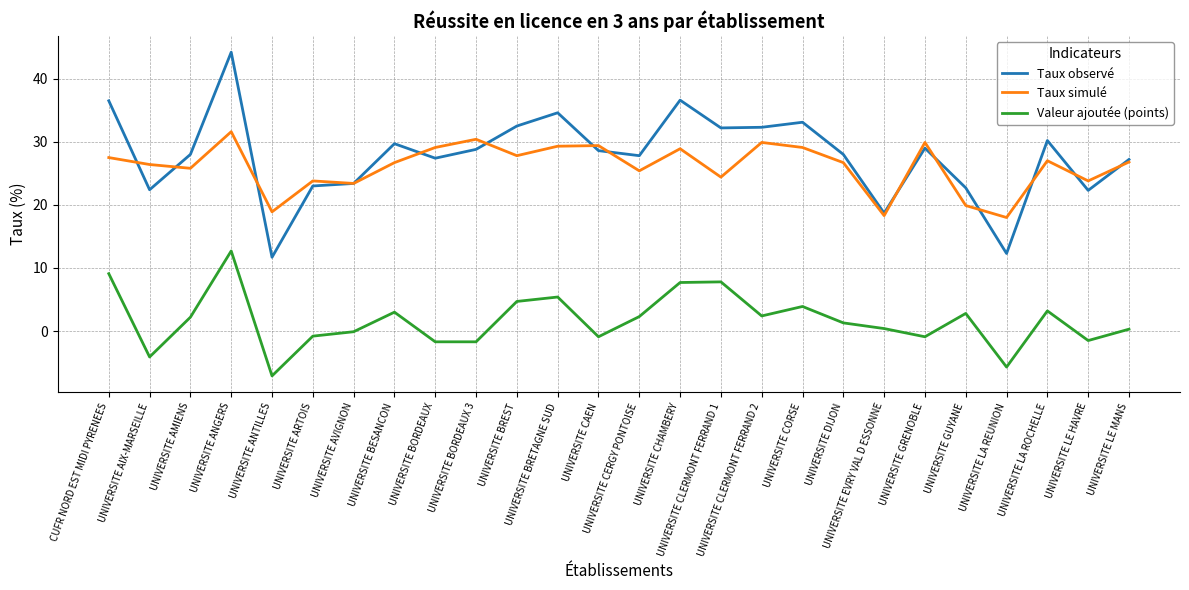

List the series in order of their peak value, lowest first.

Valeur ajoutée (points), Taux simulé, Taux observé